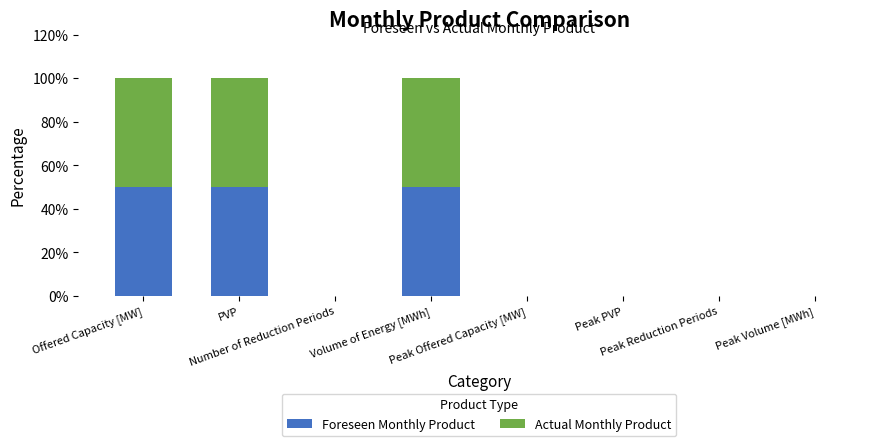

What is the highest value of the Foreseen Monthly Product series?

50